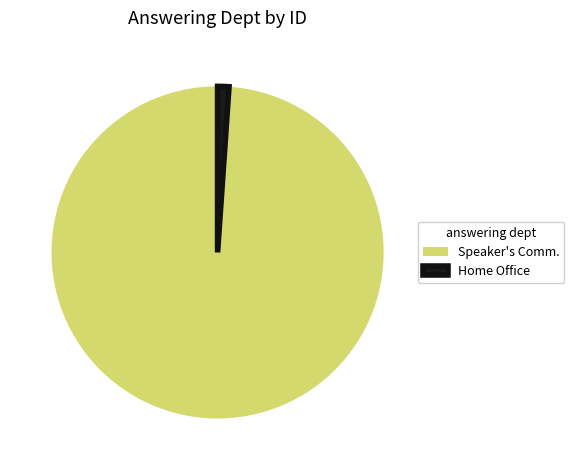

Which slice is the largest?

Speaker's Comm.